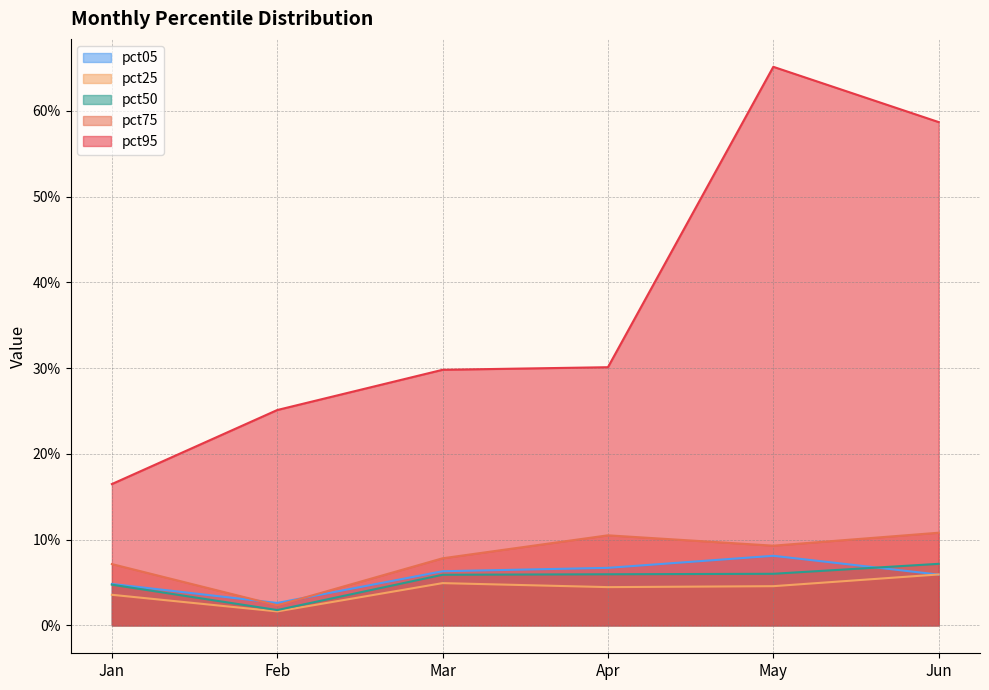

What is the maximum value for pct25?

0.1